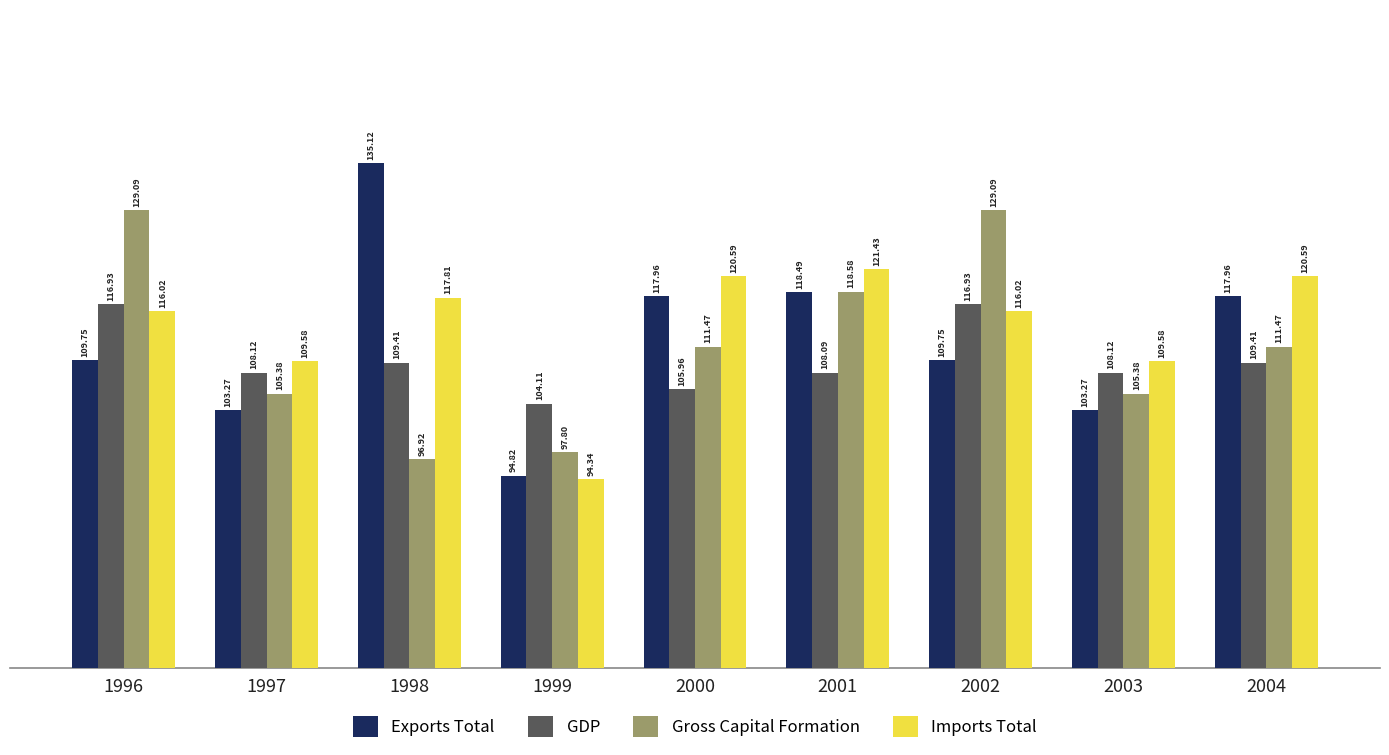

What is the sum of the GDP values at 1999 and 2001?

212.2